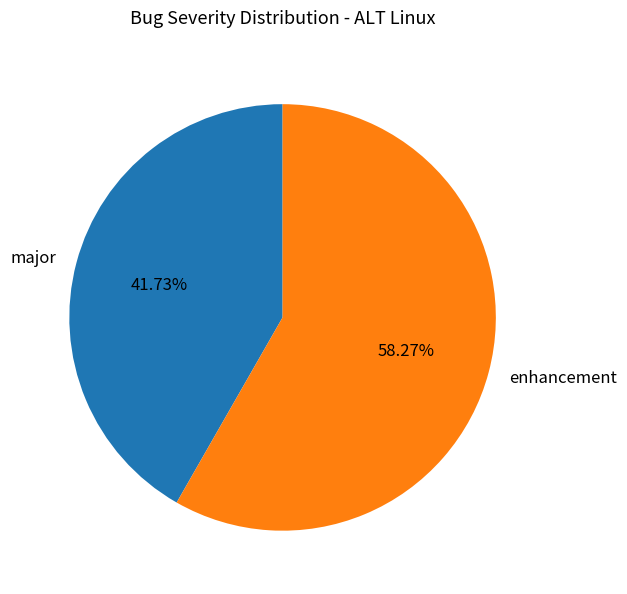

Is major the majority of the pie?

No